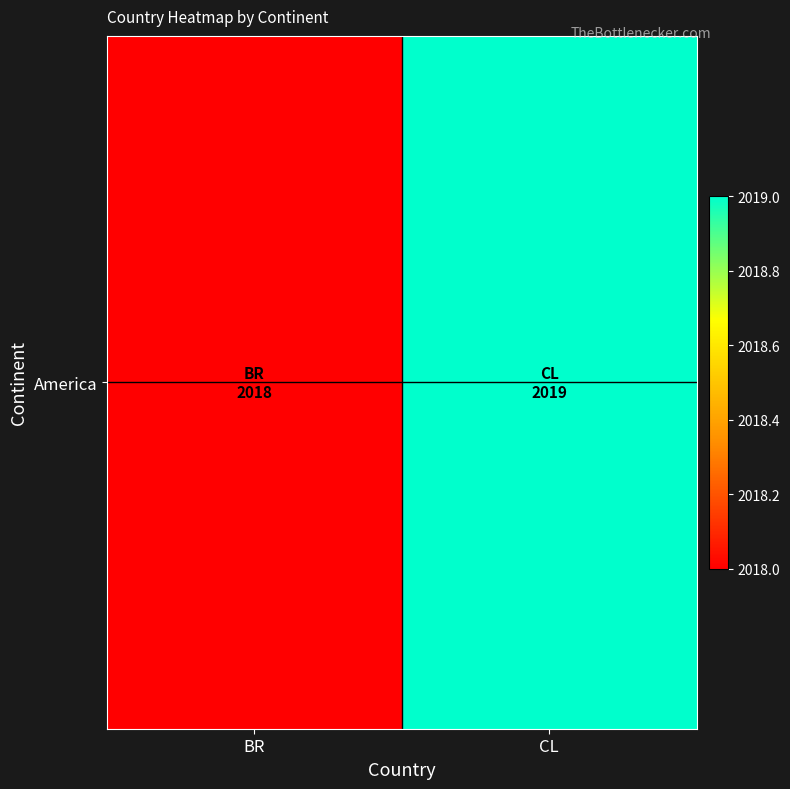

Read the value at CL.

2019